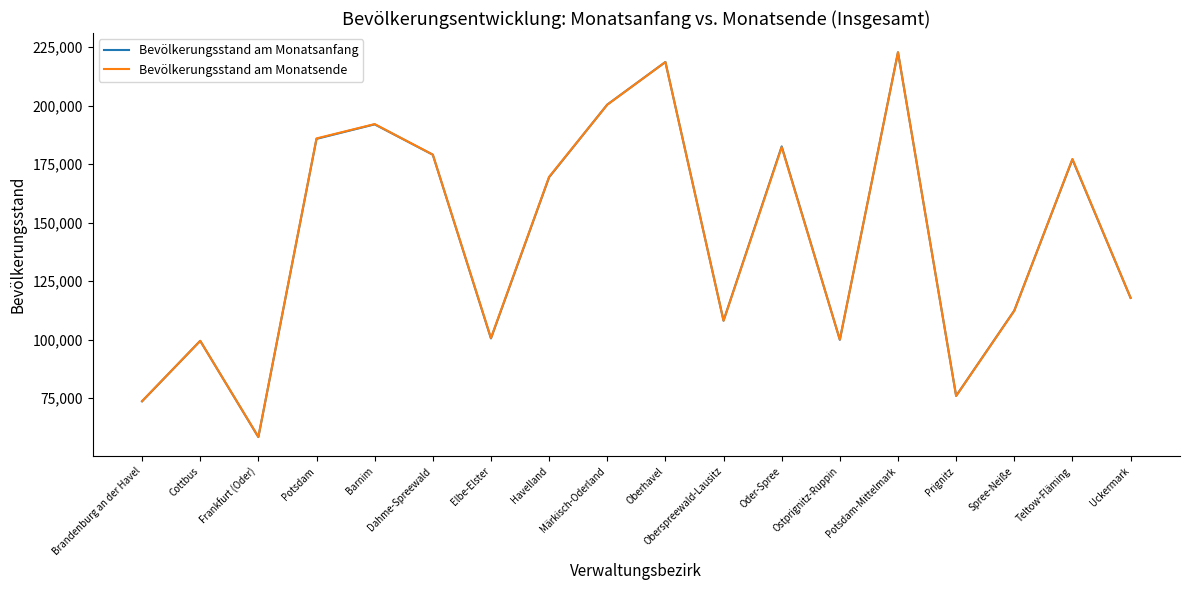

What position from the right is Oder-Spree?

7